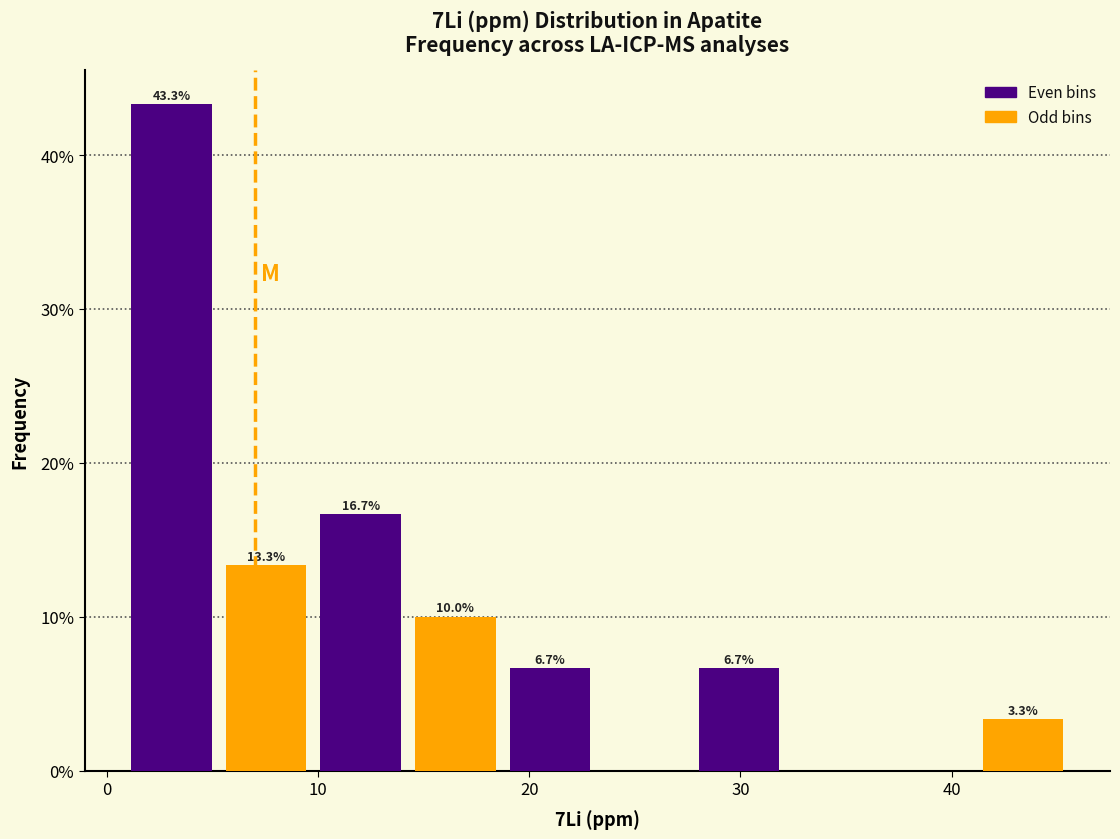

Over which range of the x-axis is the bar tallest?

1 to 5